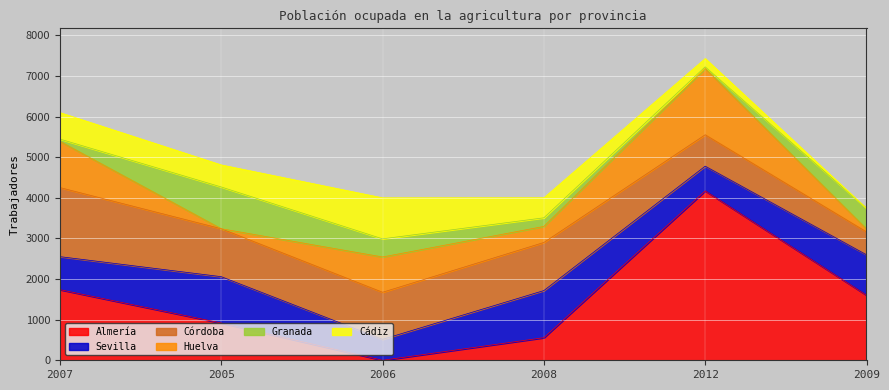

What is the label of the 1st point from the left?

2007